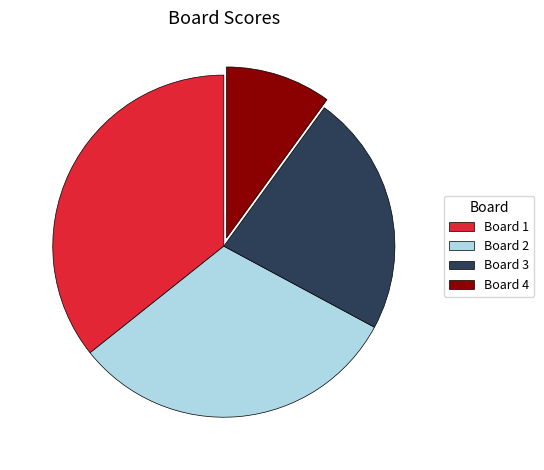

Between Board 1 and Board 3, which is larger?

Board 1